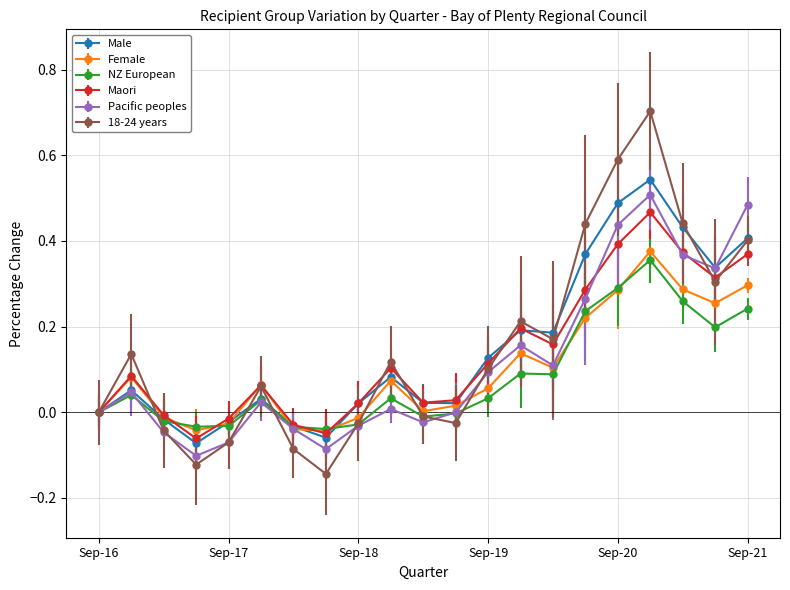

True or false: Maori has more than 0 points higher than both neighbors.

True